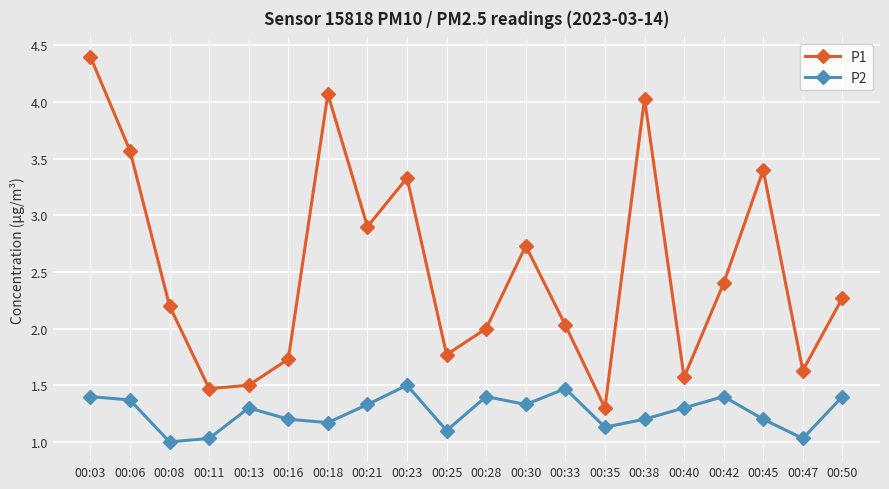

Which series has the largest total across all categories?

P1